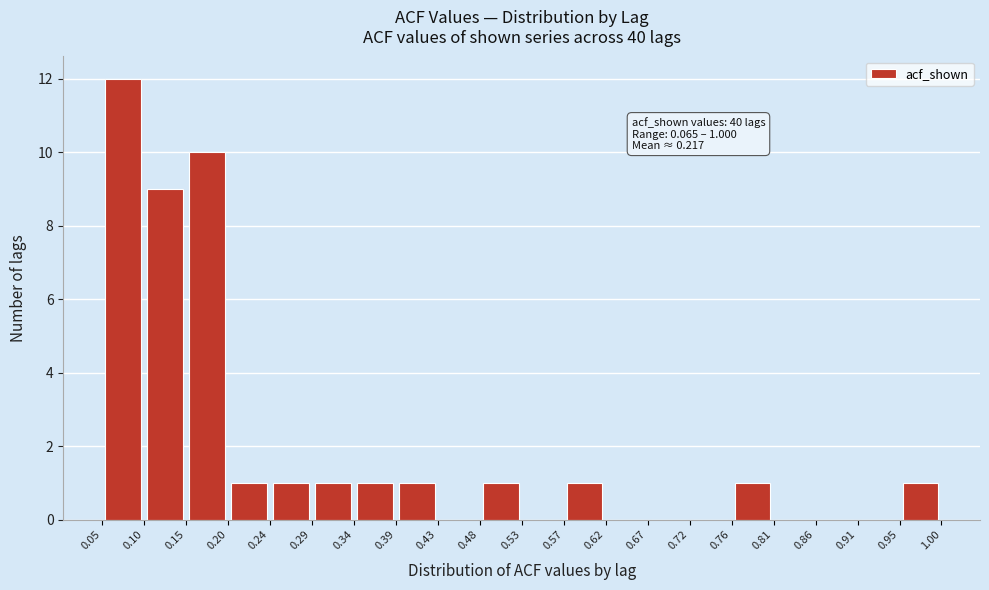

Which range on the x-axis has the tallest bar?

0.05 to 0.10